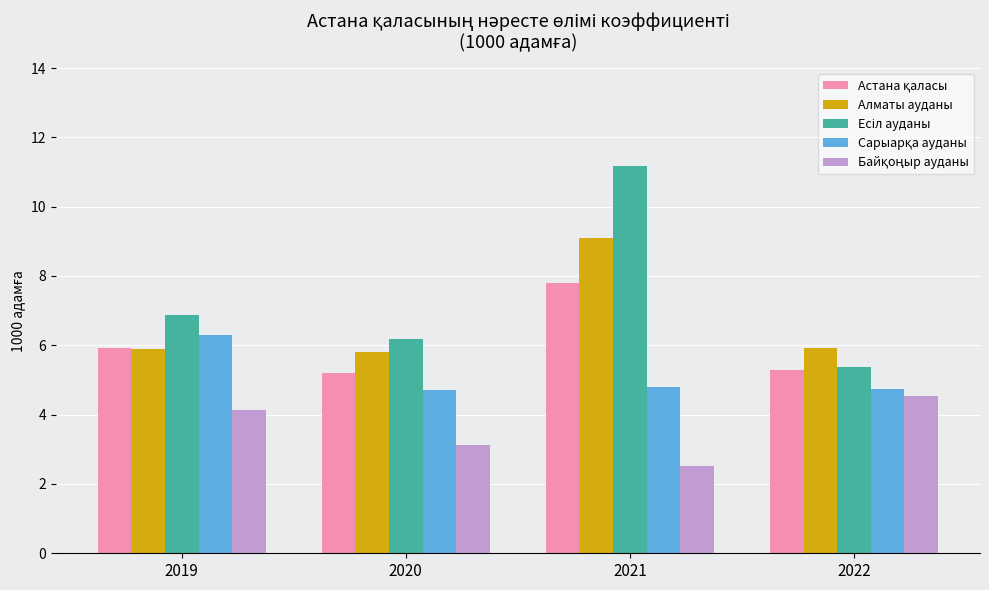

How many distinct data groups are displayed?

5